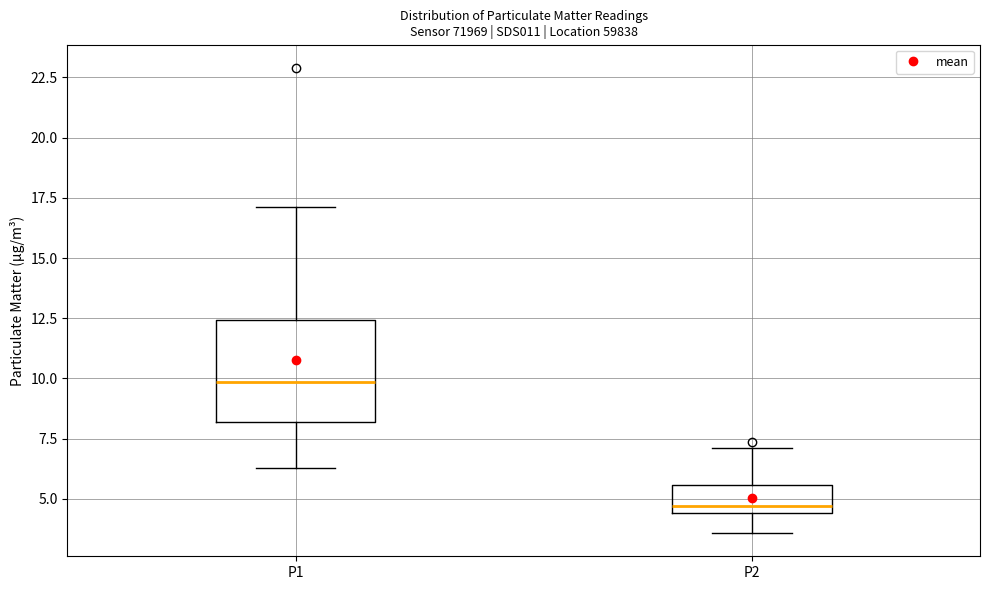

Which box has the lowest median line?

P2